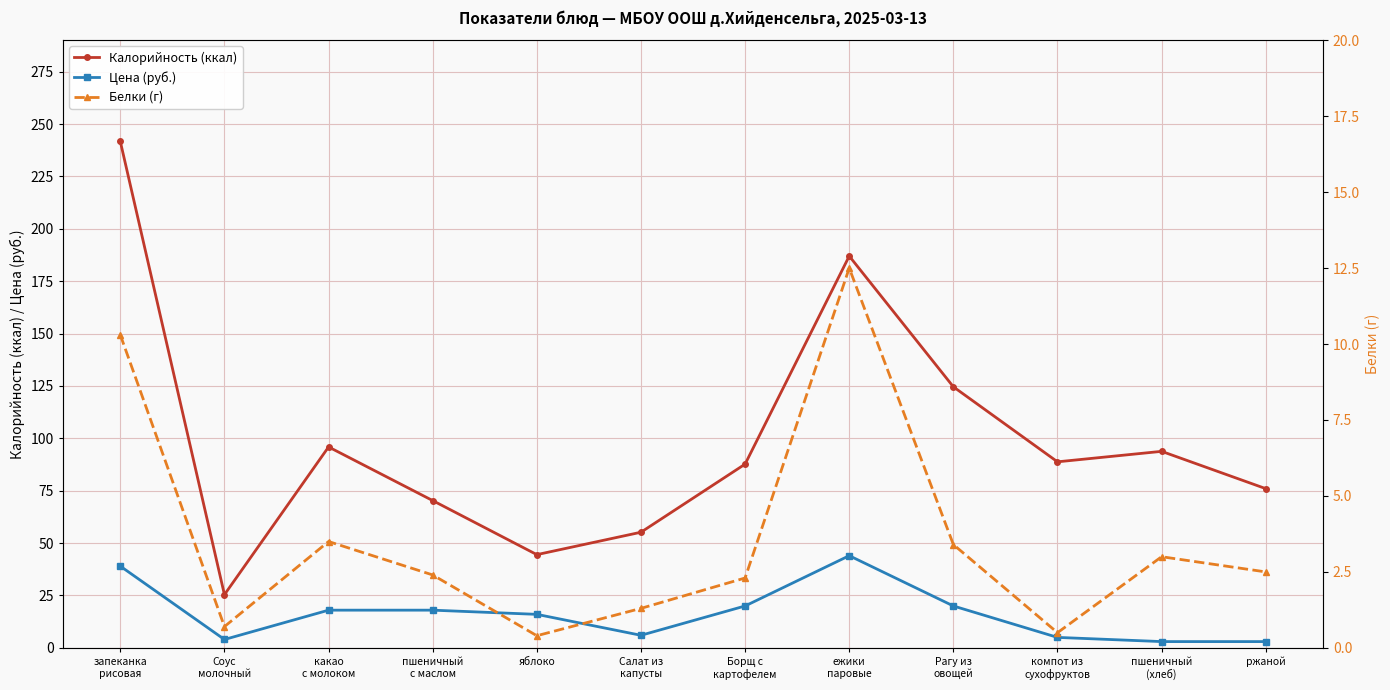

True or false: Цена (руб.) has a value of 5.4 at какао
с молоком.

False